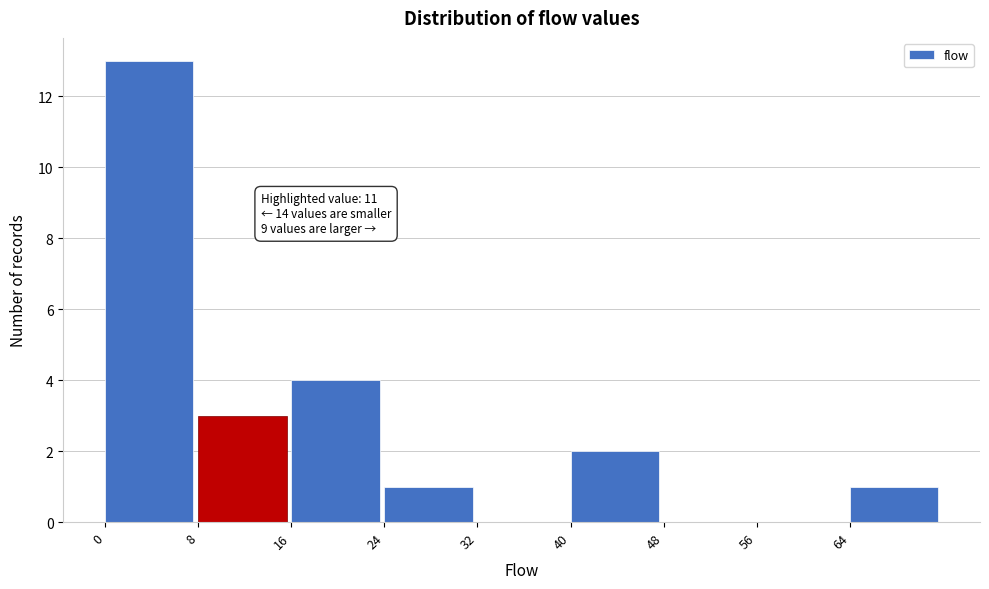

Over which range of the x-axis is the bar tallest?

0 to 8